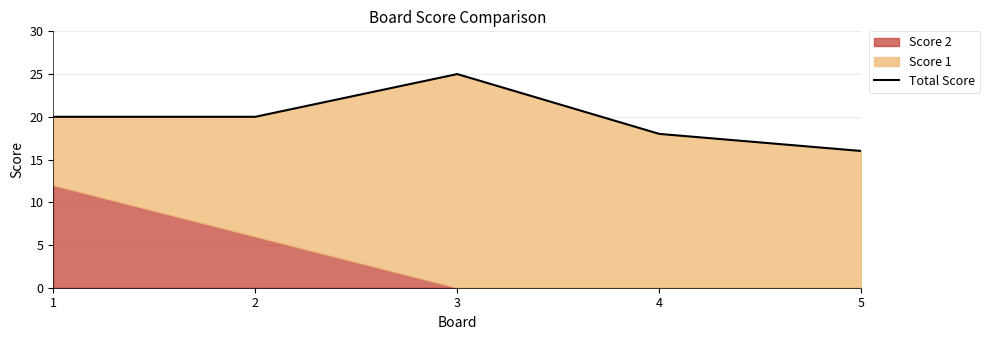

What is the difference between the values at 1 and 4?

2